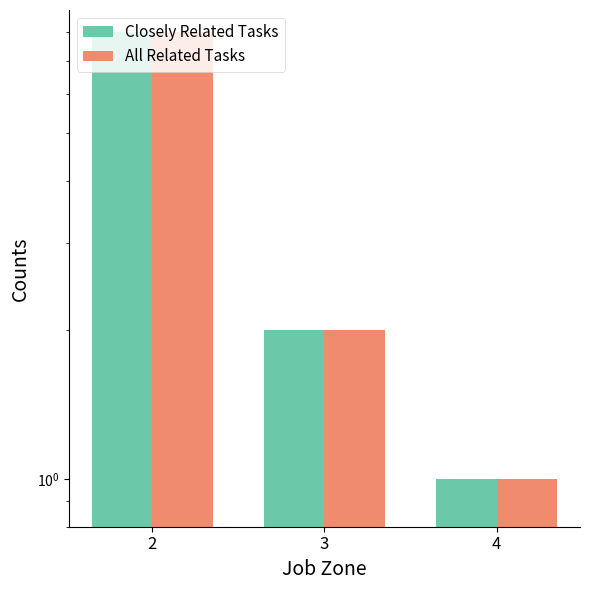

The All Related Tasks series shows 1 at 4. True or false?

True